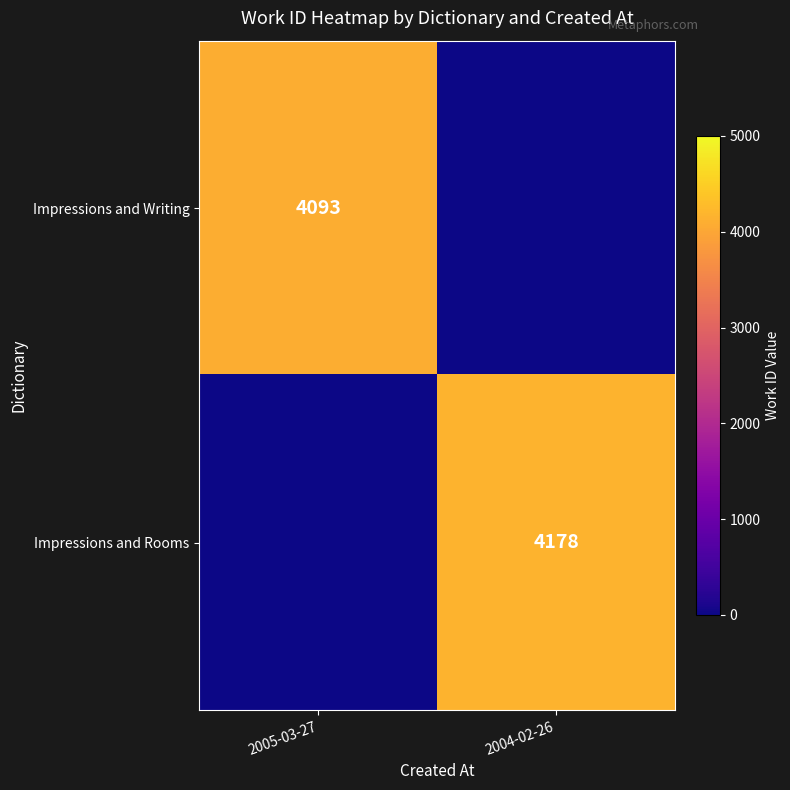

At how many categories does at least one series exceed 4060?

2